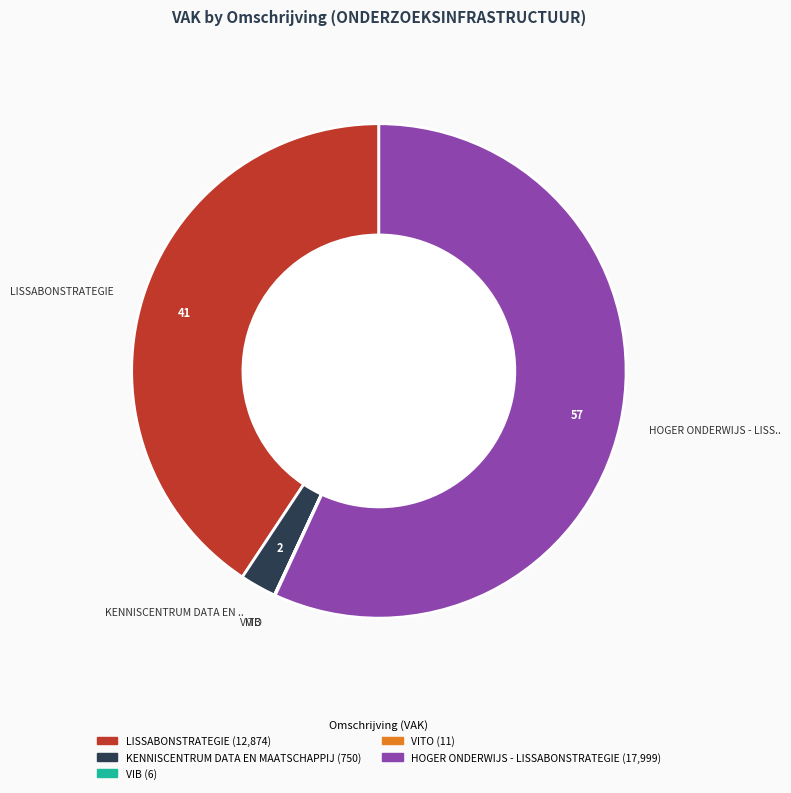

Is there a majority slice in this chart?

Yes